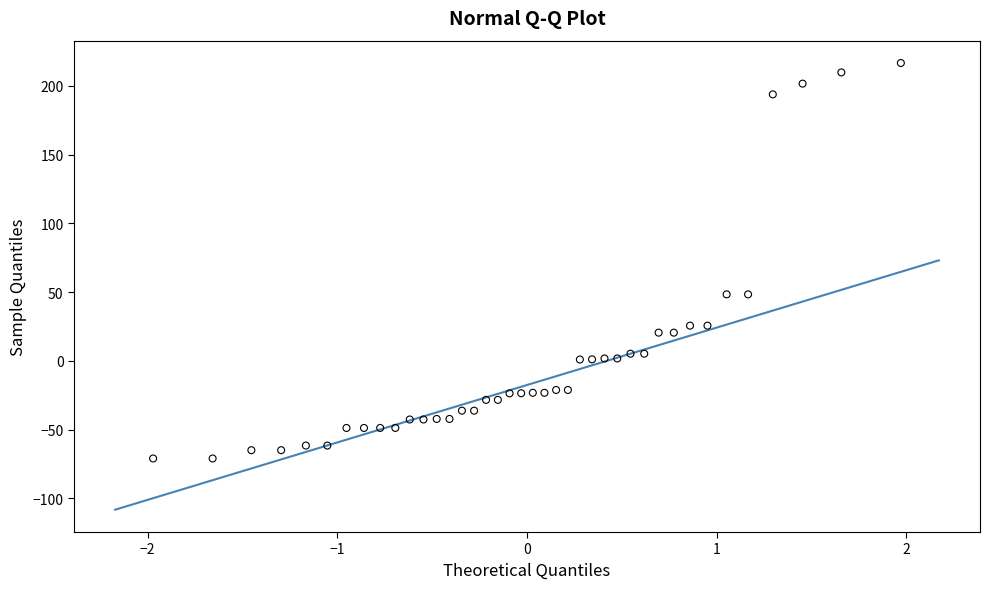

What is the range of X values (max minus min)?

3.9